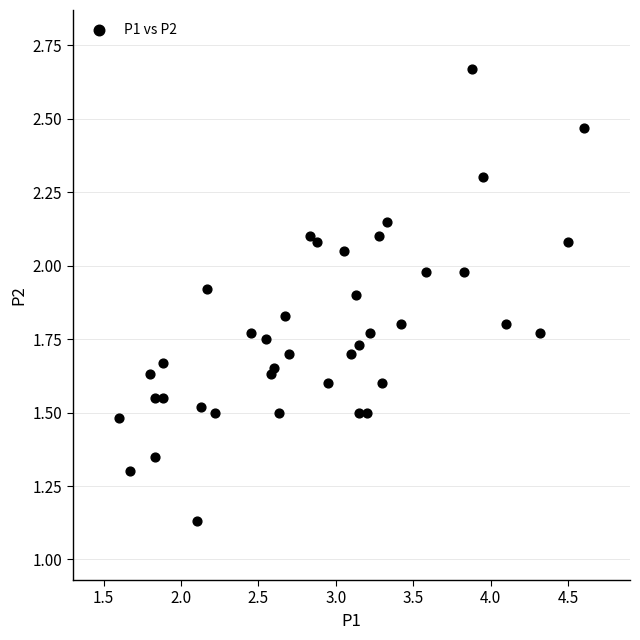

What is the range of X values (max minus min)?

3.0